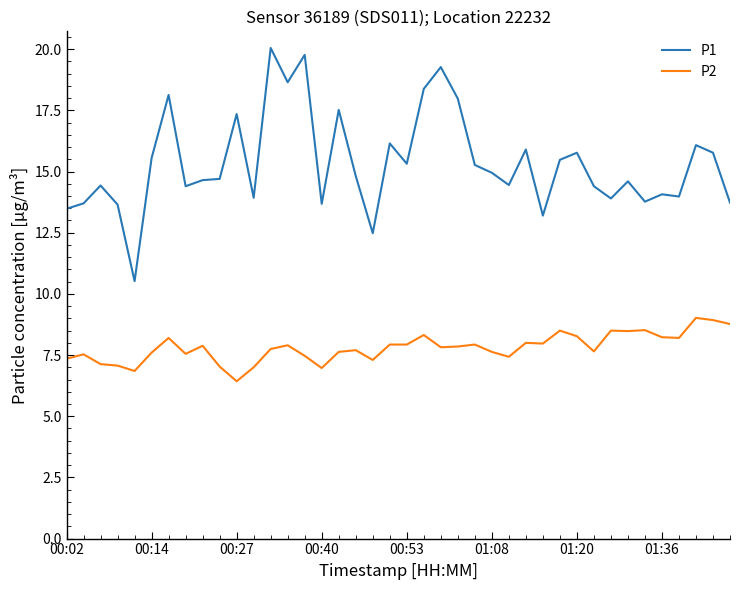

Which series has the largest range (max minus min)?

P1